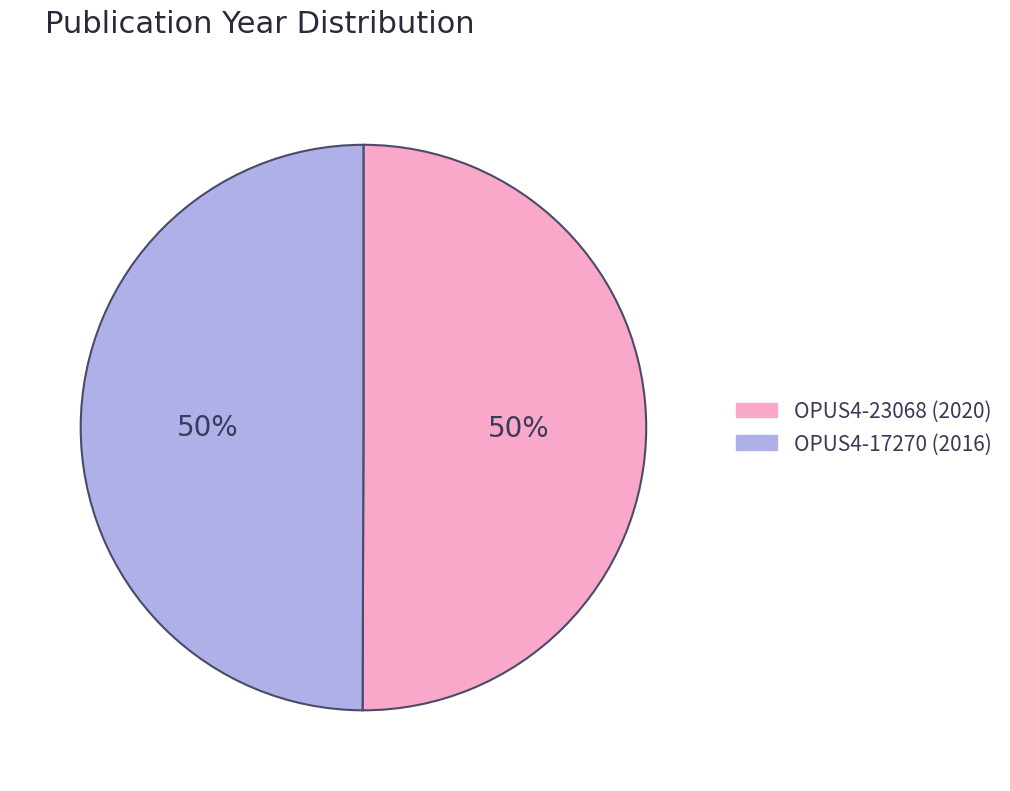

Approximately how many times larger is the value at OPUS4-23068 compared to OPUS4-17270?

1.0